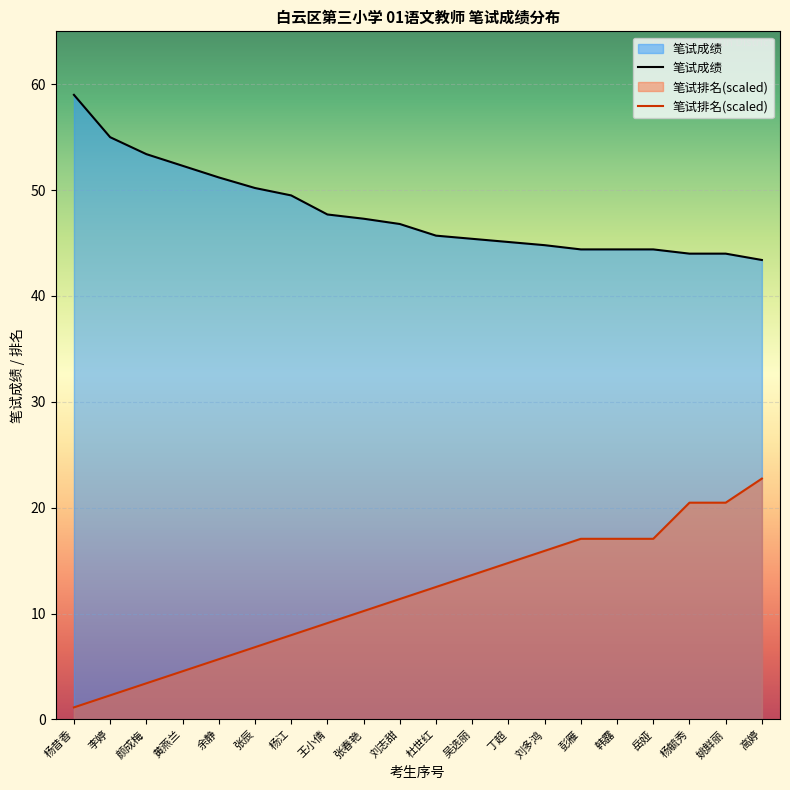

Which series has the largest range (max minus min)?

笔试排名(scaled)